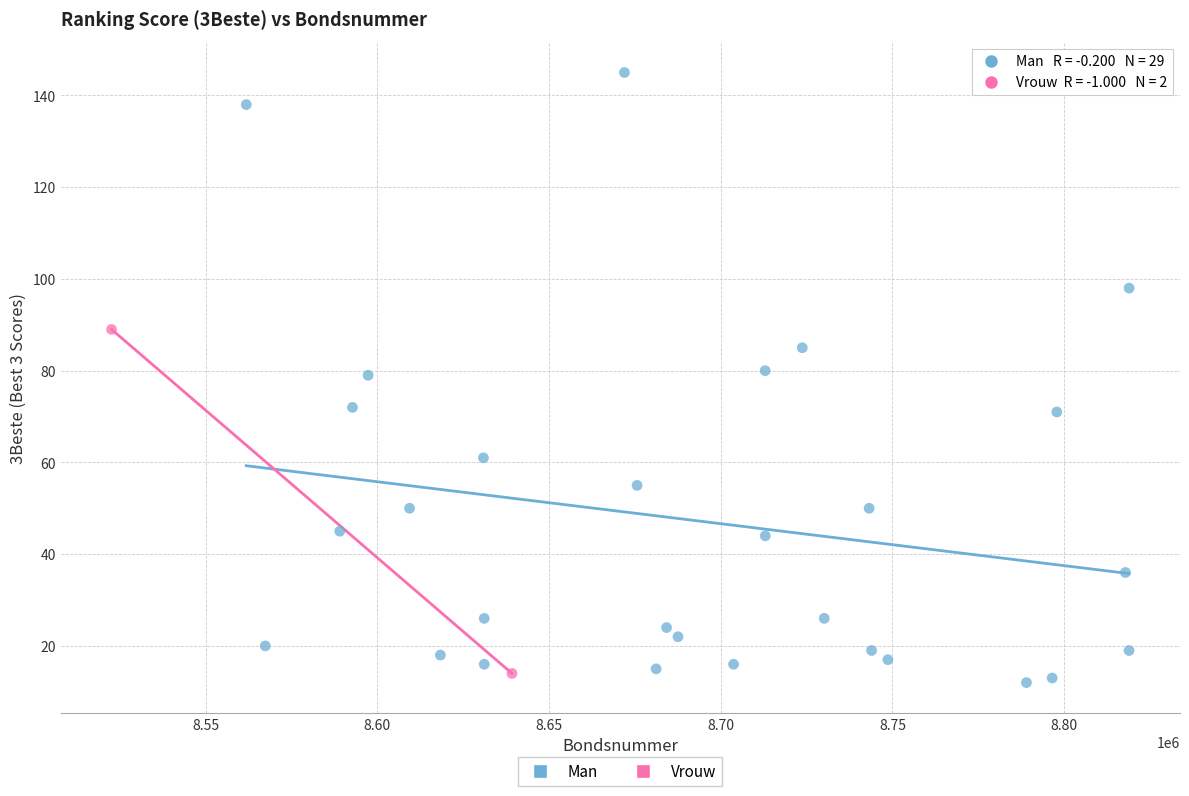

What are all the series names shown in the legend?

Man, Vrouw